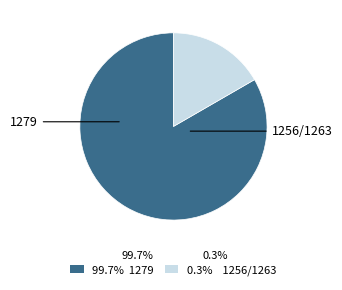

Is there a majority slice in this chart?

Yes